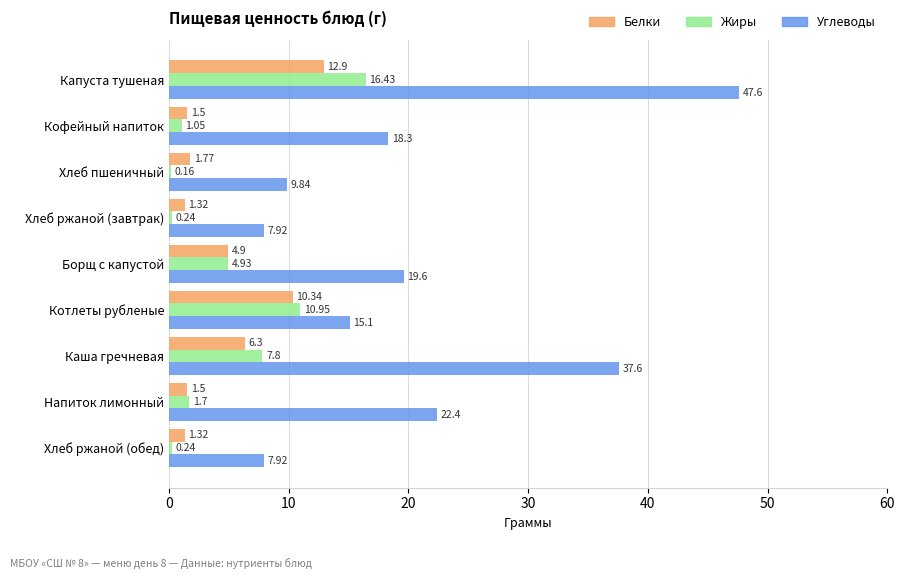

At which category is the sum across all series the highest?

Капуста тушеная